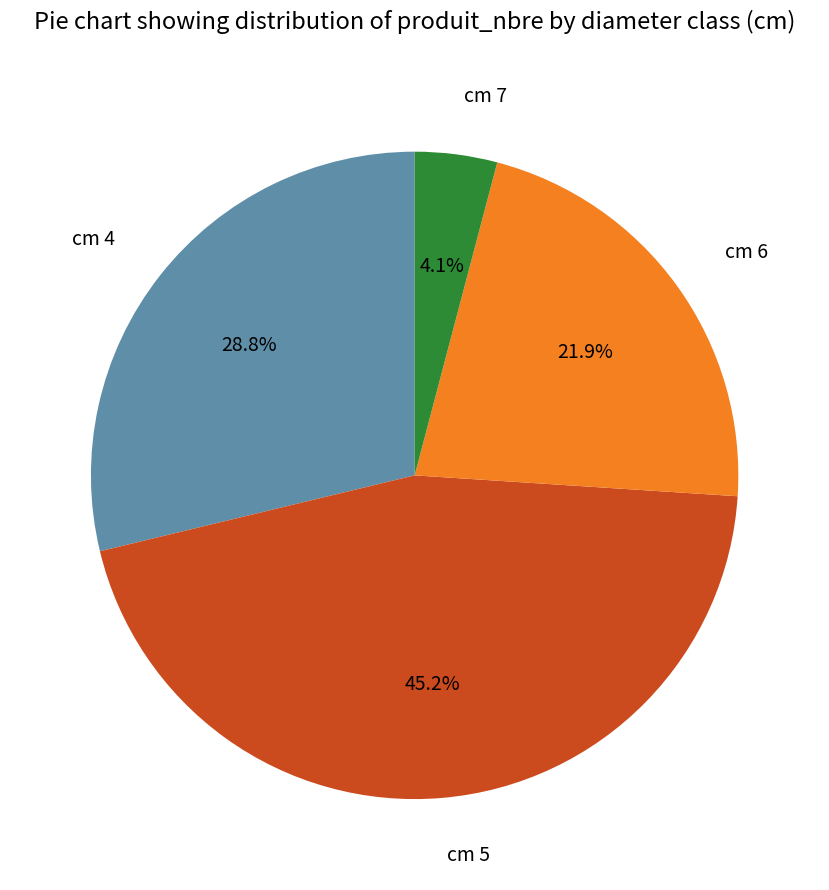

What is the largest slice in the pie chart?

cm 5